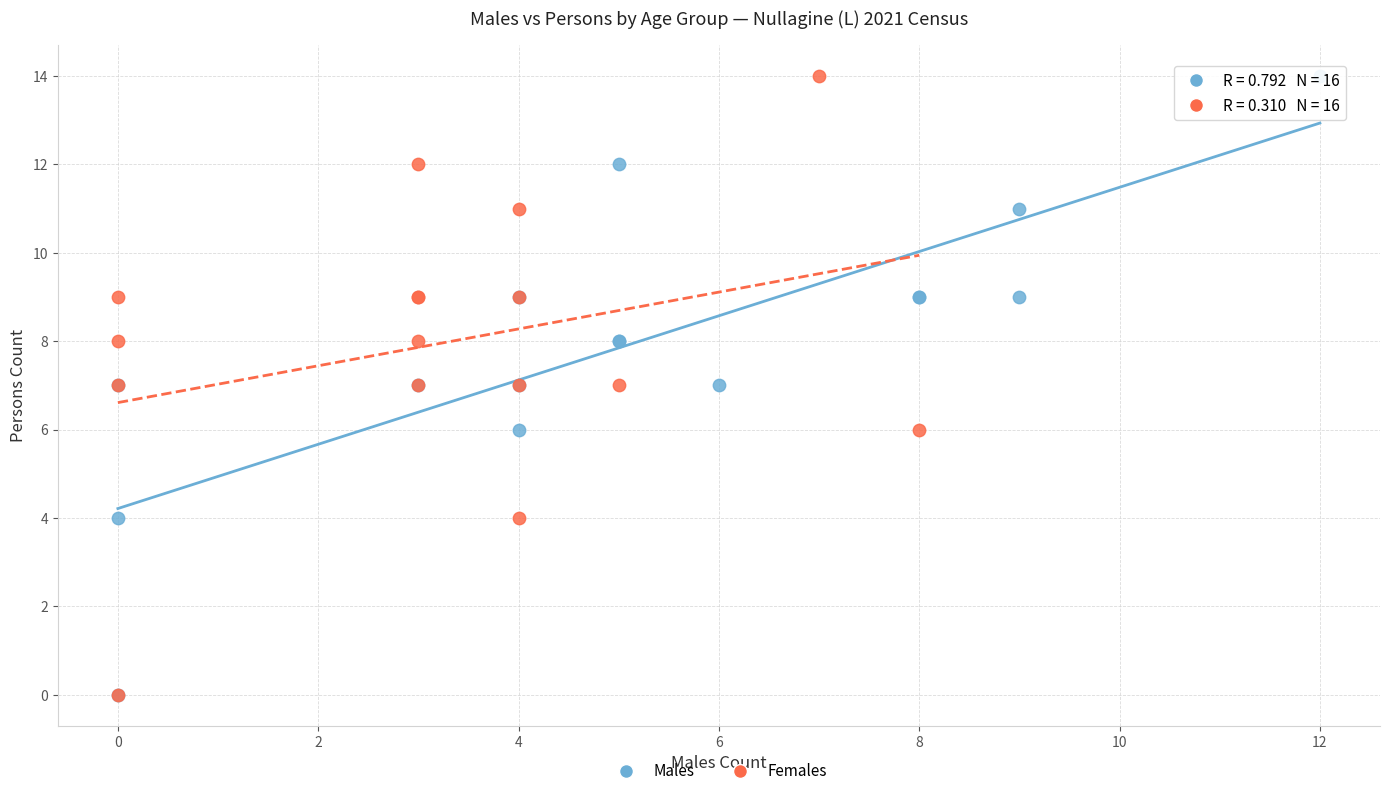

What are all the series names shown in the legend?

Males, Females